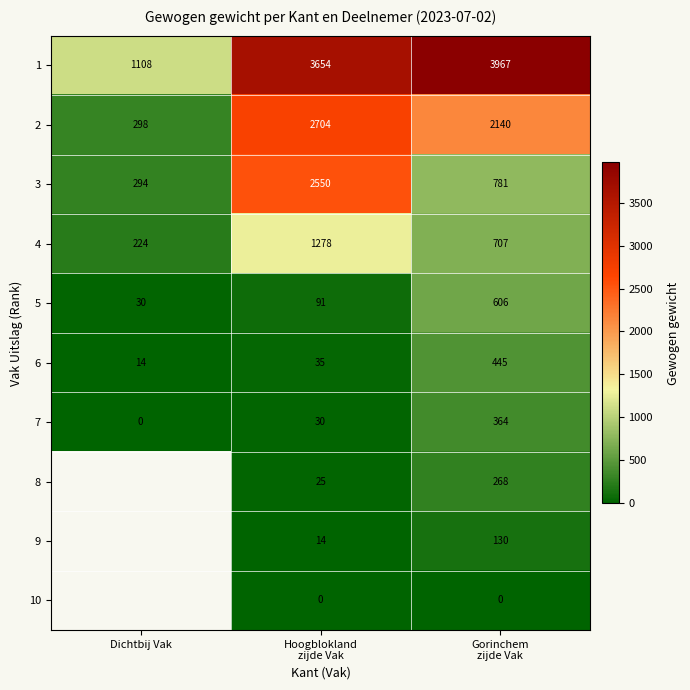

The value of 2 at Dichtbij Vak is 298. True or false?

True